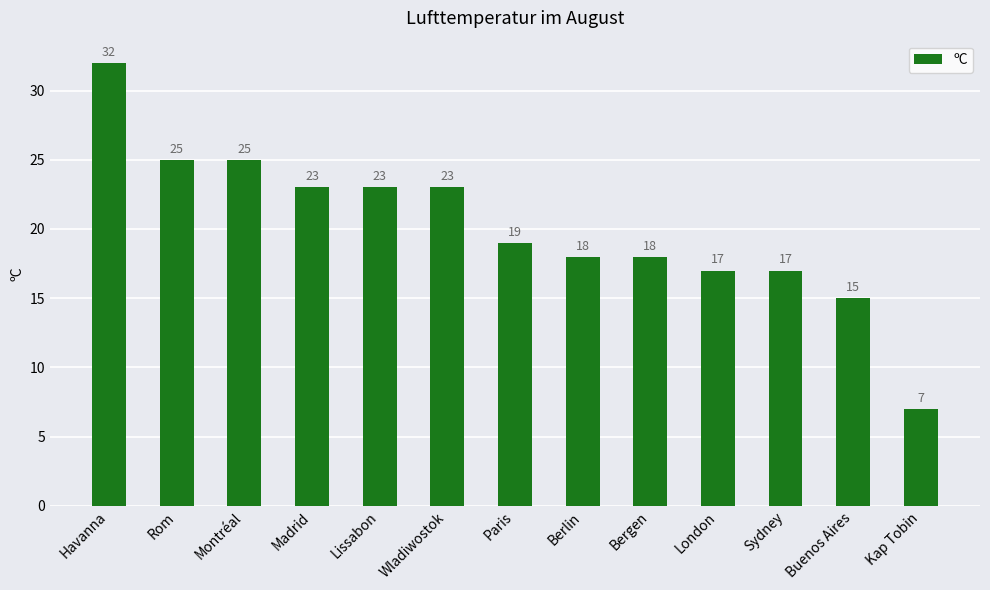

Read the value at Sydney.

17